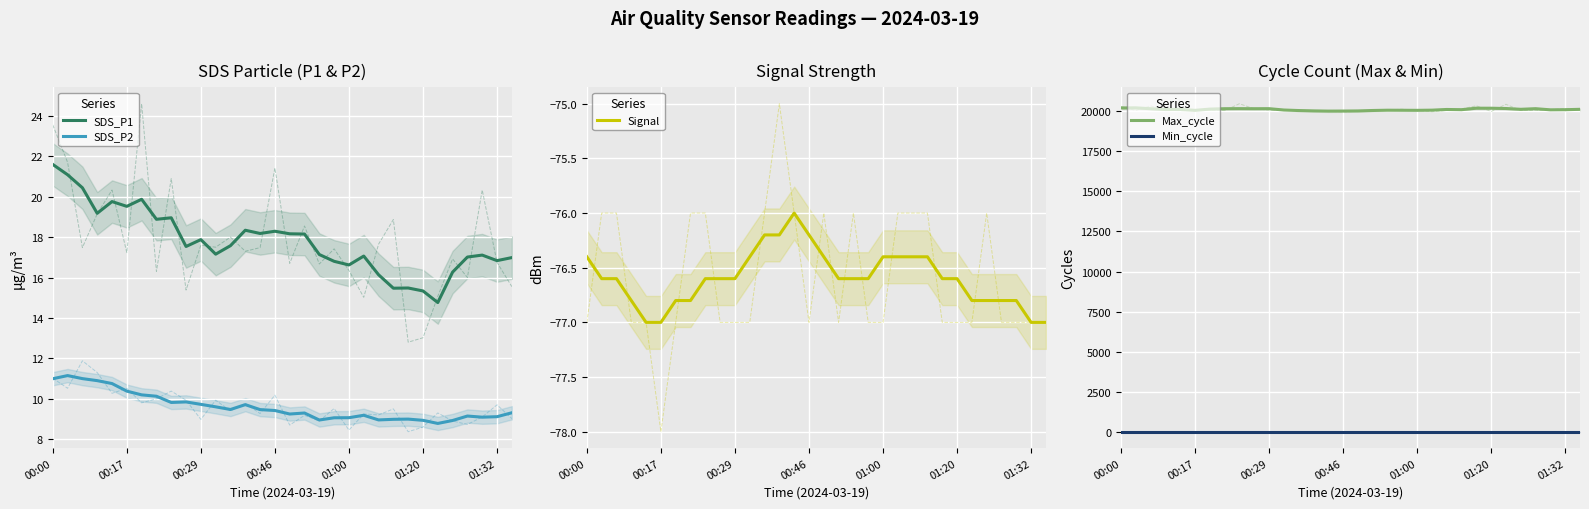

True or false: SDS_P2 and SDS_P1 intersect in this chart.

False